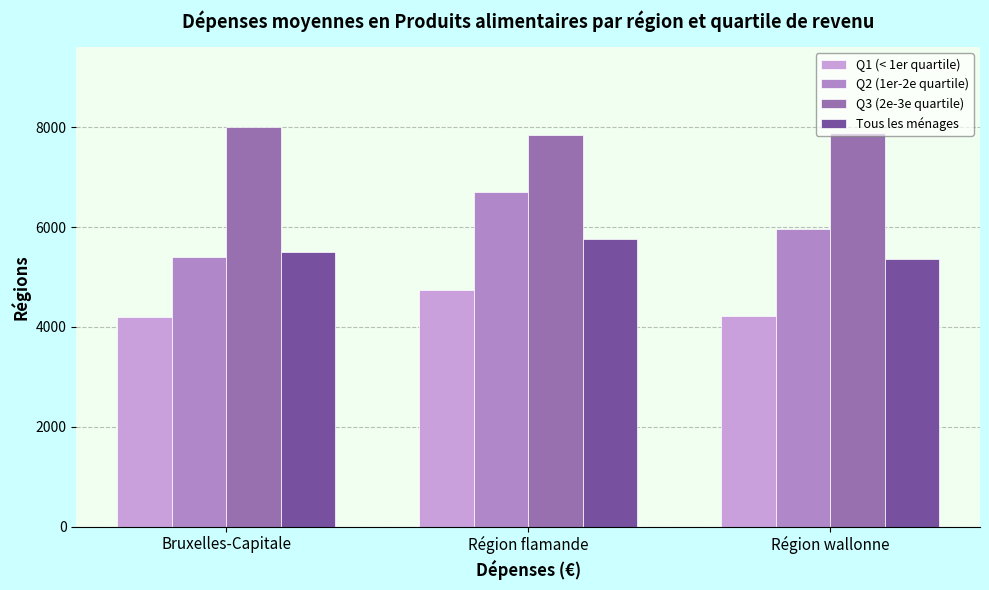

How many bars are there in total?

12